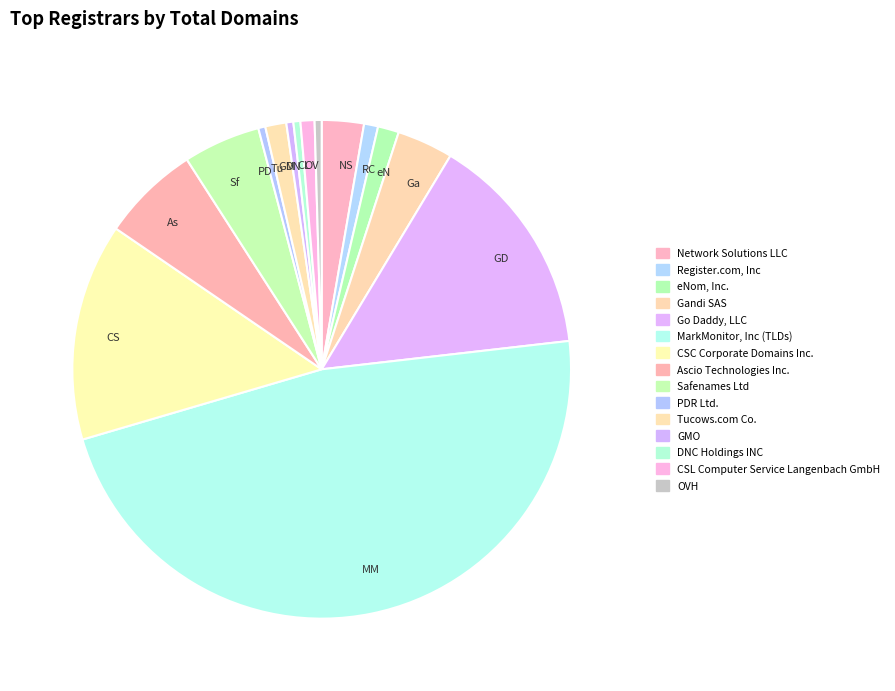

Which slice is the largest?

MM